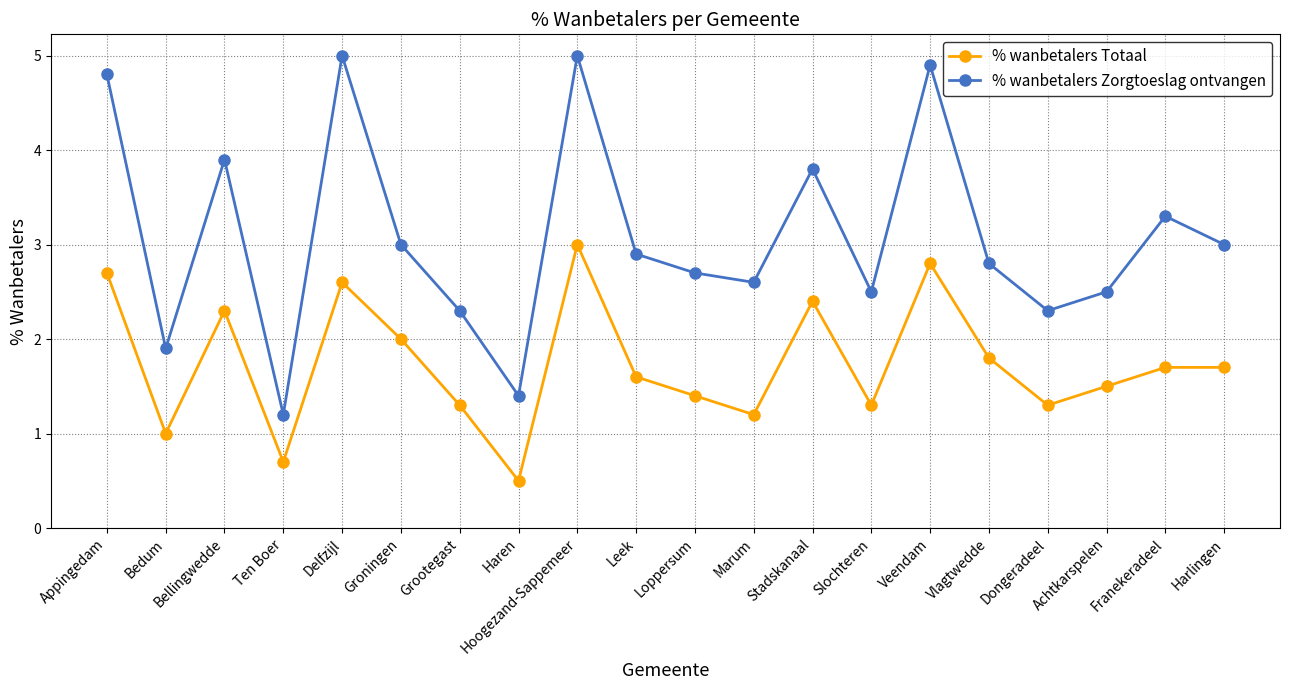

At how many categories does at least one series exceed 4?

4